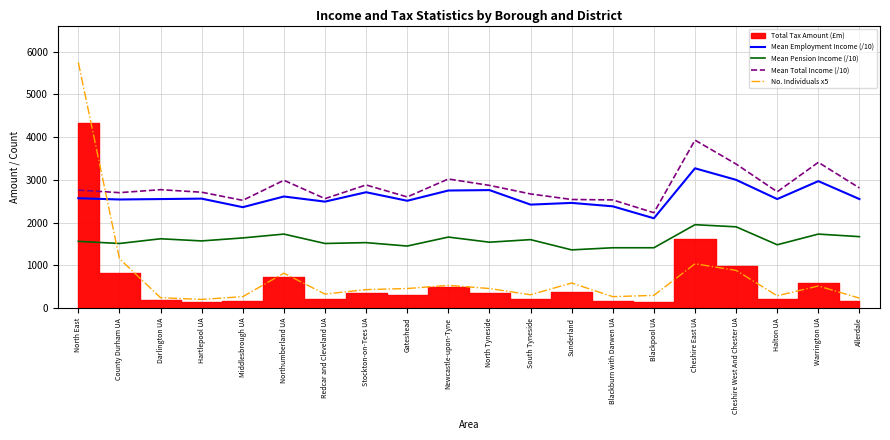

What is the maximum value for Mean Pension Income (/10)?

1950